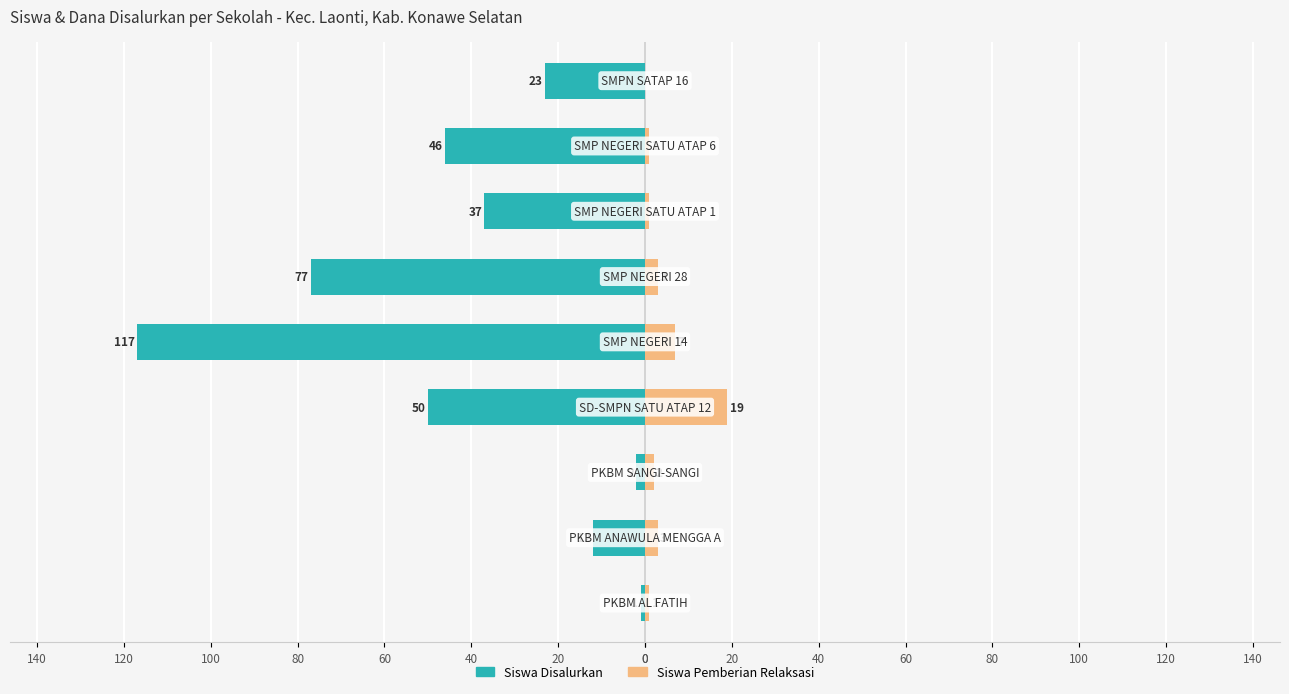

What is the value of the Siswa Pemberian Relaksasi bar at the 3rd from the left?

2